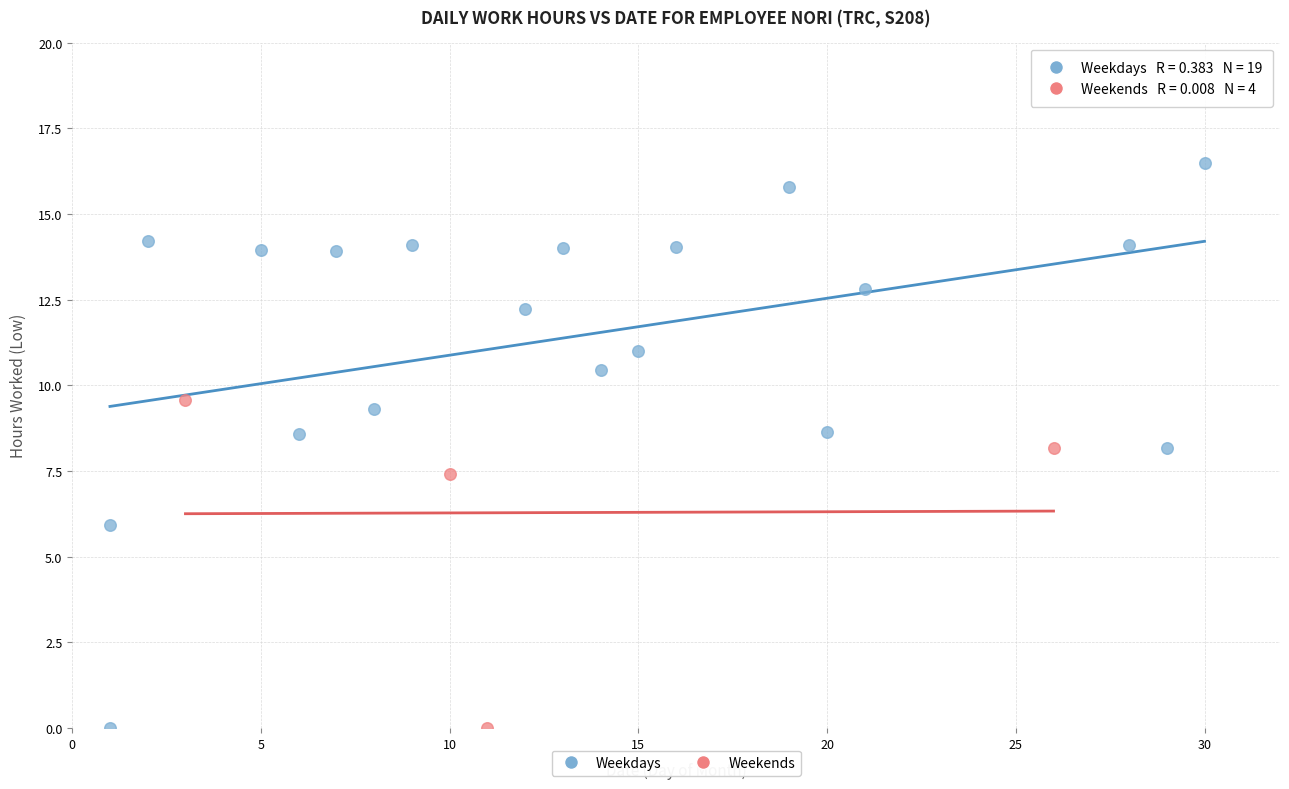

Which series contains the highest Y value?

Weekdays